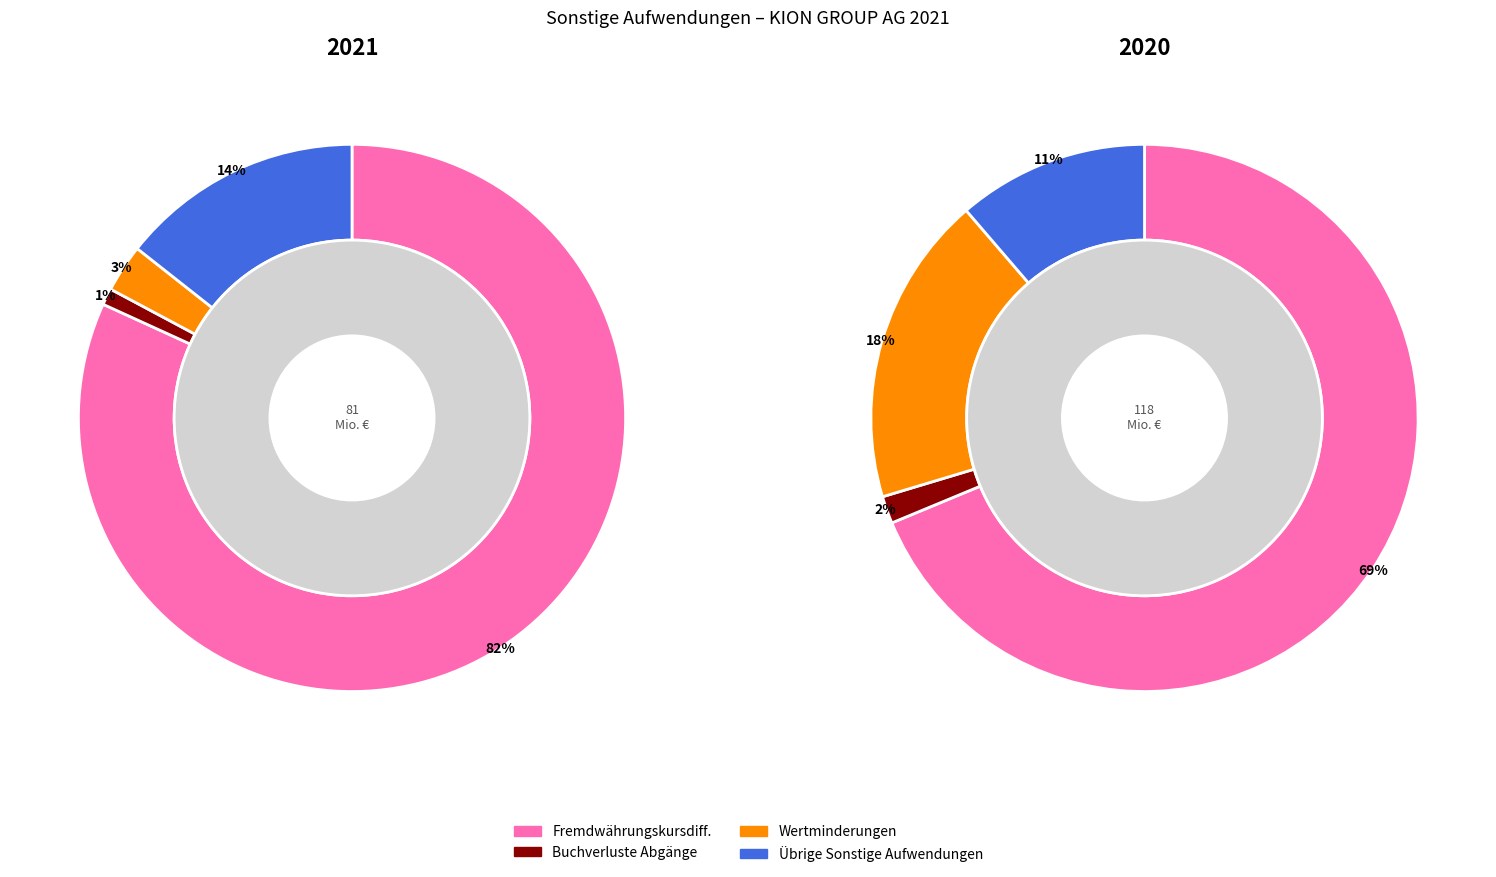

How many segments does this pie chart have?

4